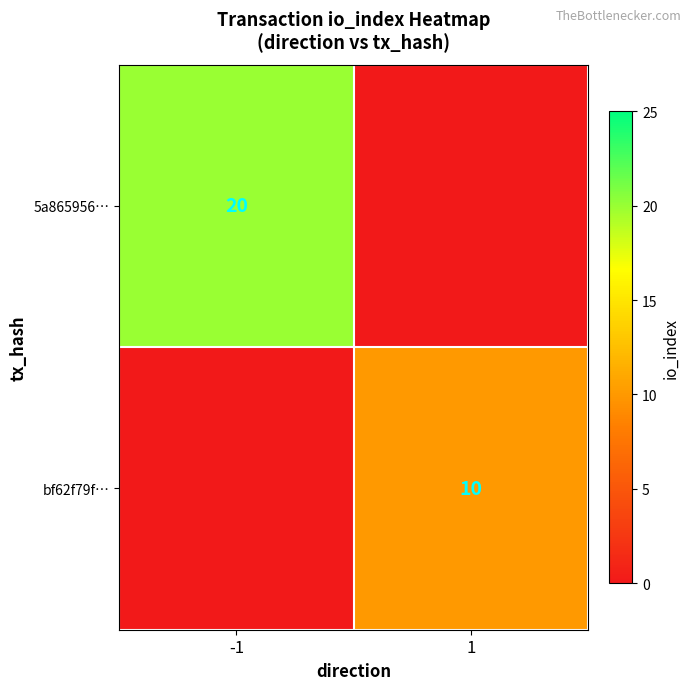

True or false: bf62f79f… has a value of 10 at 1.

True